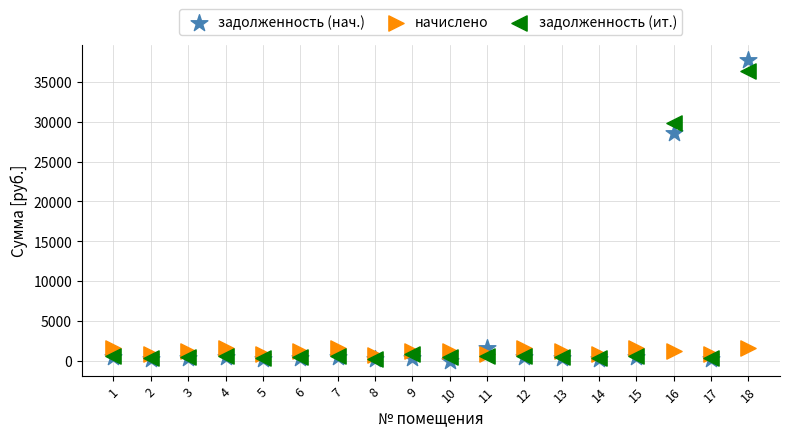

Which series reaches the maximum Y coordinate?

задолженность (нач.)